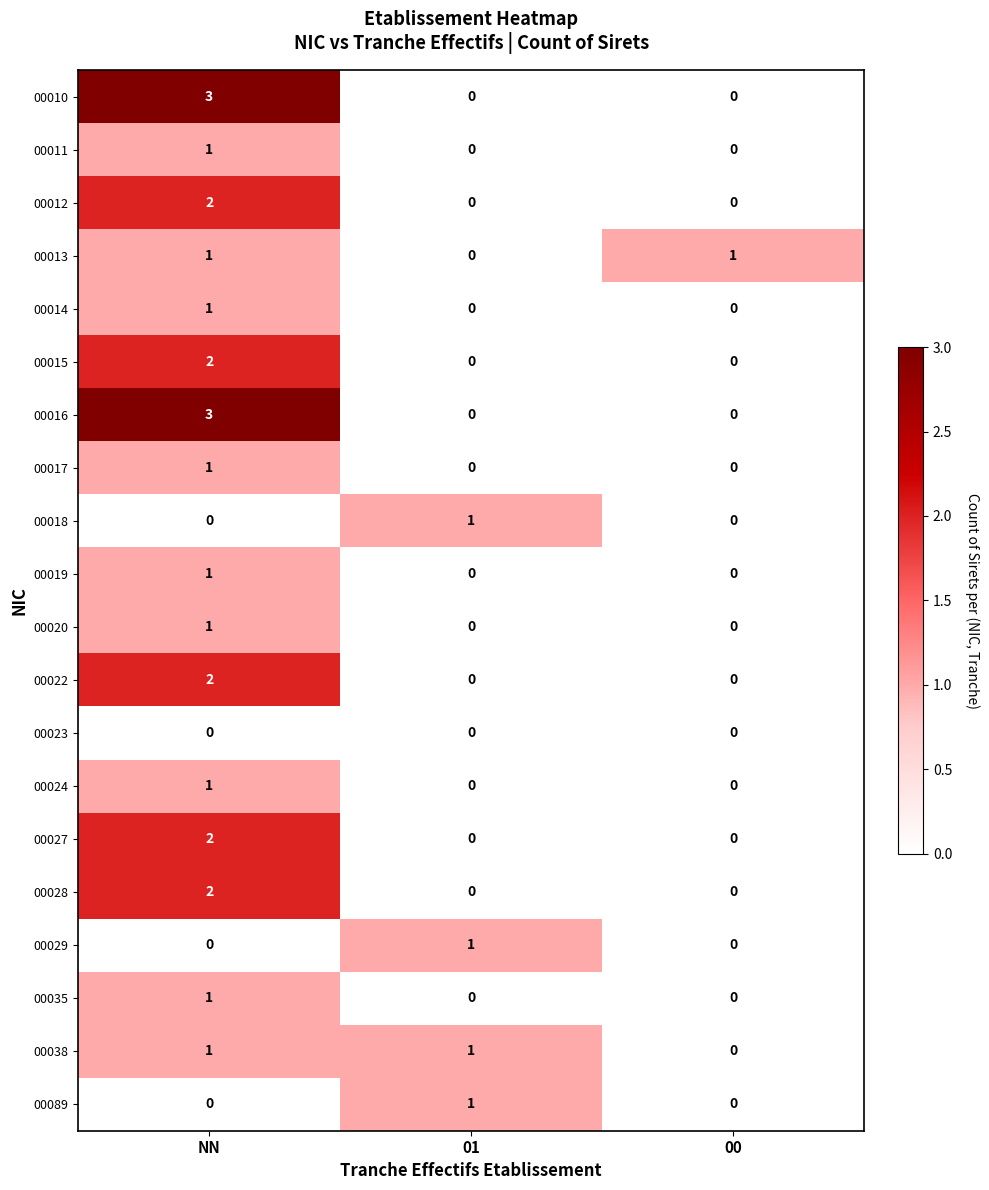

At which category is the sum across all series the highest?

NN